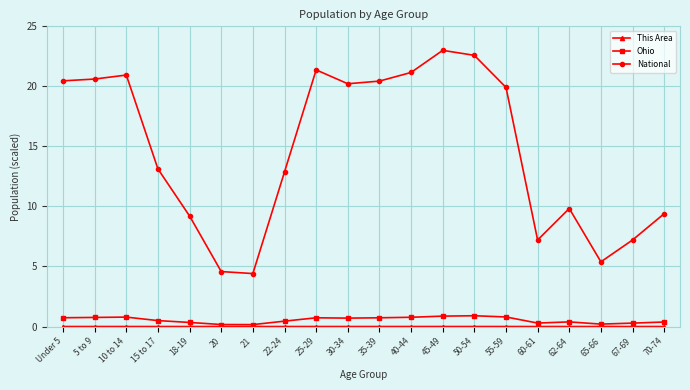

True or false: Ohio has more than 0 interior local peaks.

True